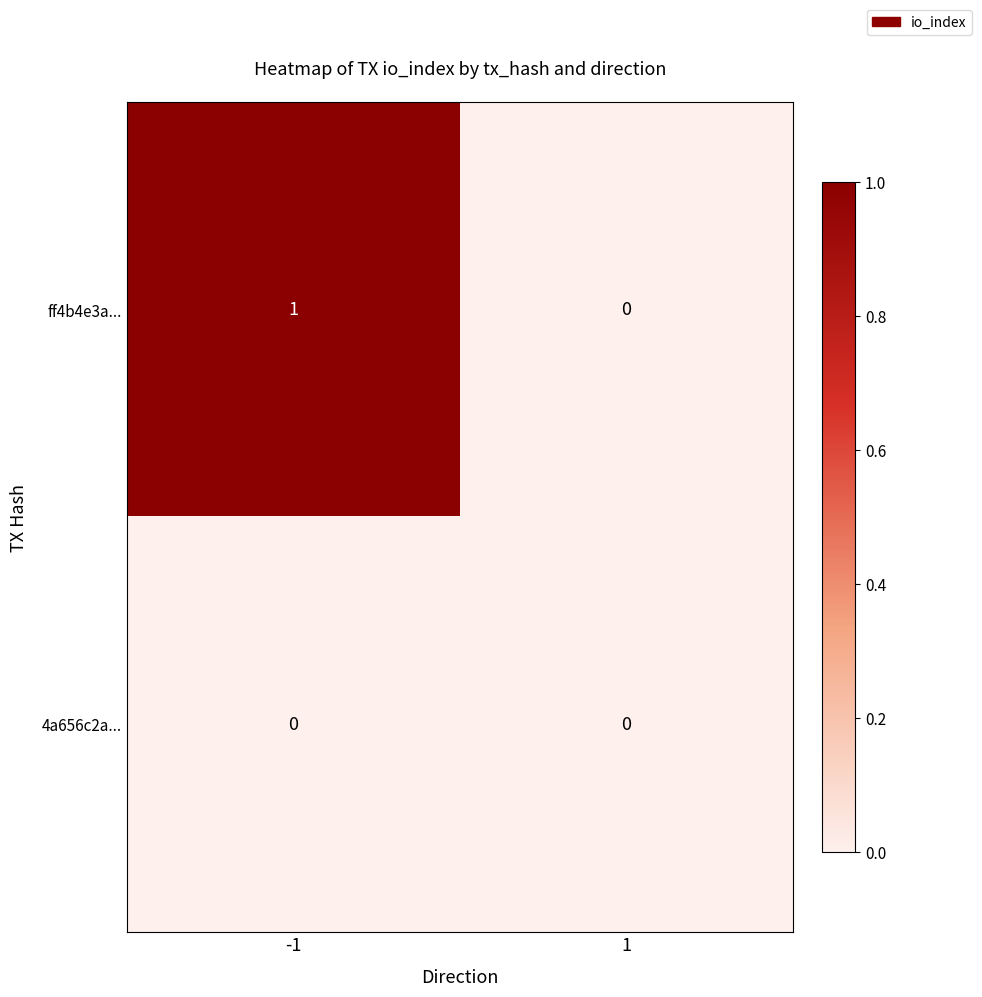

Which series has the largest range (max minus min)?

ff4b4e3a...